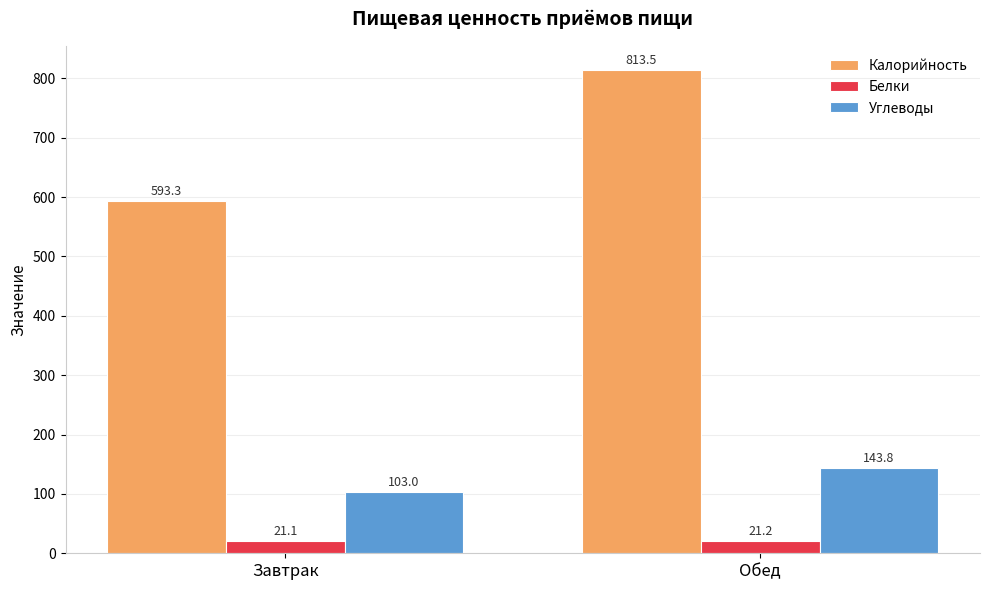

True or false: Углеводы has a value of 82.0 at Обед.

False